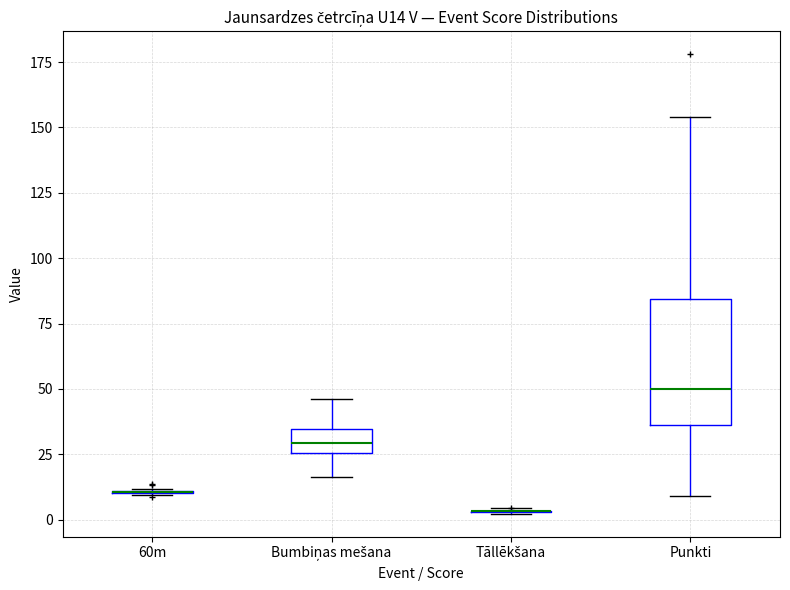

Comparing the boxes themselves (not the whiskers), which one is the tallest?

Punkti